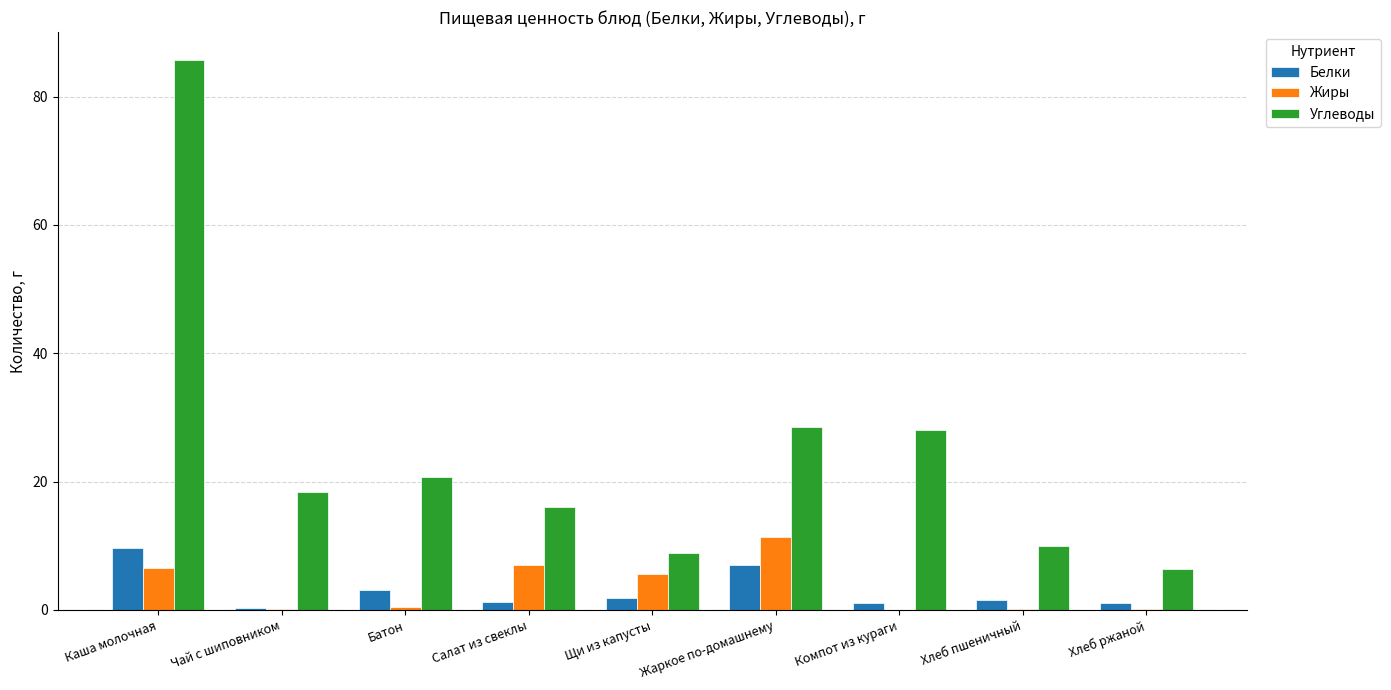

Which series changed the most between Чай с шиповником and Компот из кураги?

Углеводы